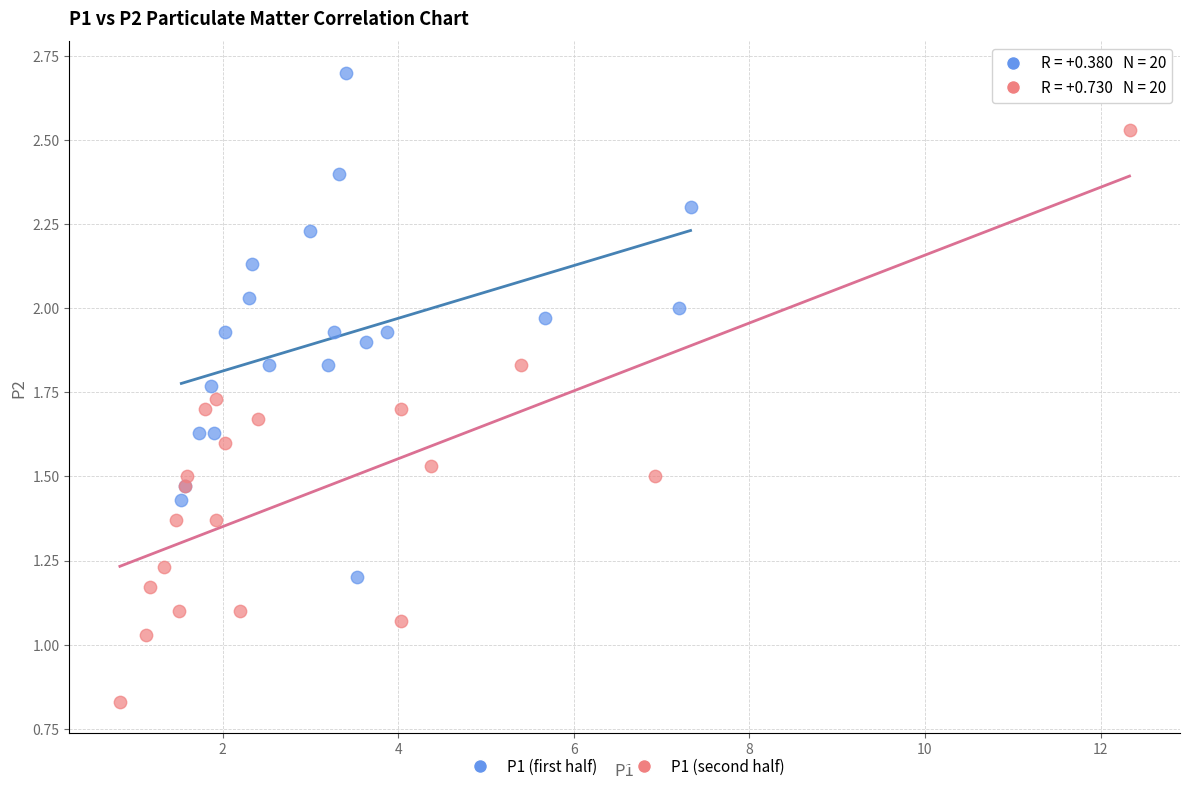

Which series contains the highest Y value?

P1 (first half)